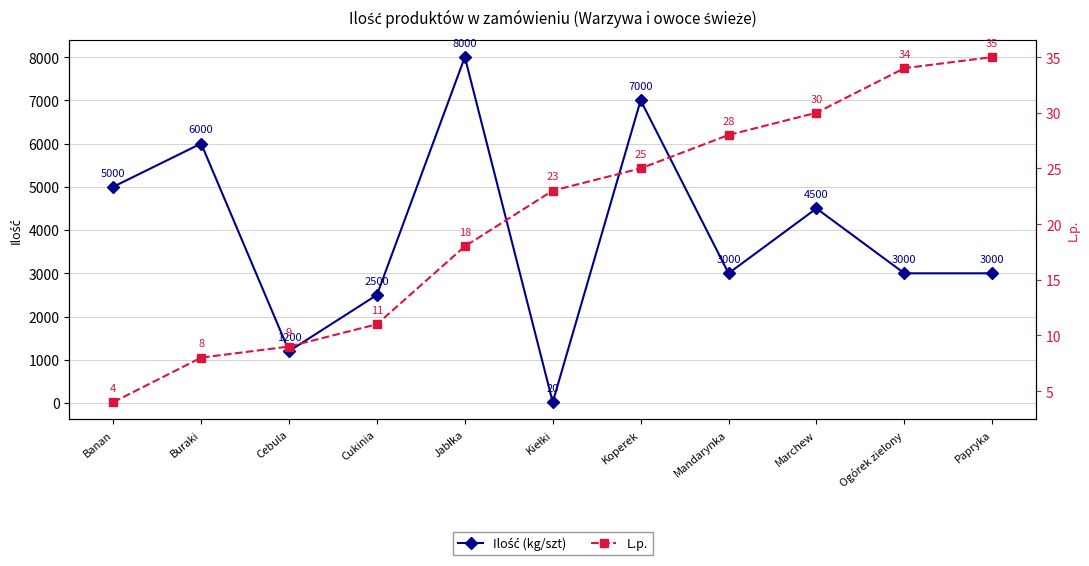

What is the minimum value shown in the chart?

4